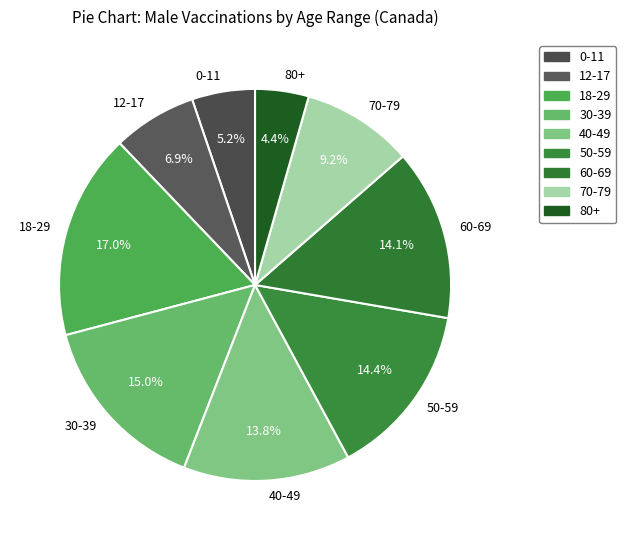

Approximately how many times larger is the value at 80+ compared to 0-11?

0.8